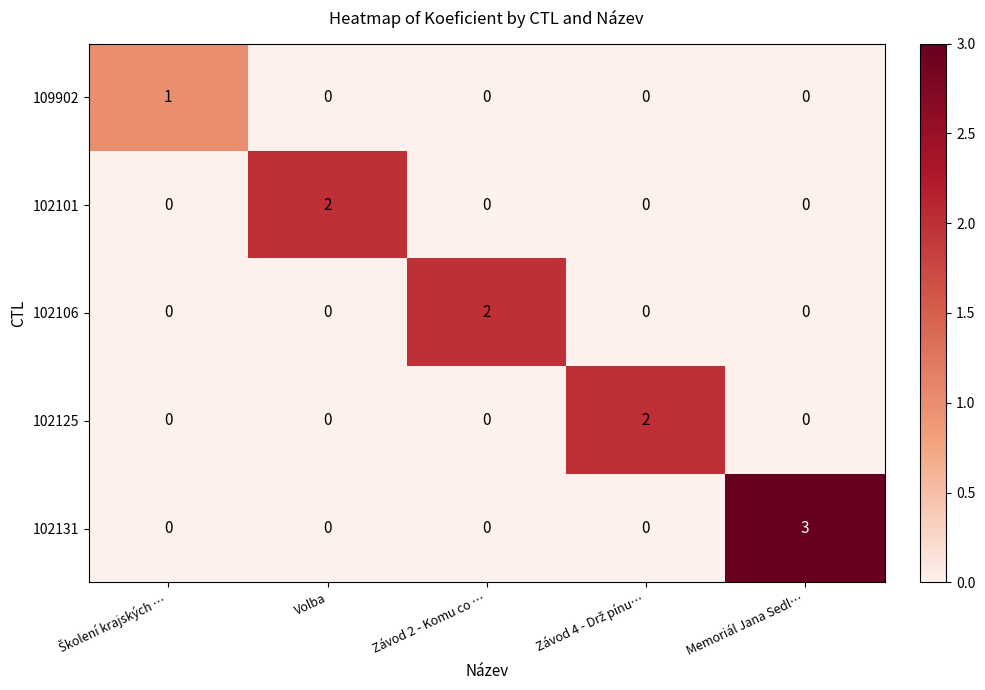

Which series has the largest total across all categories?

102131